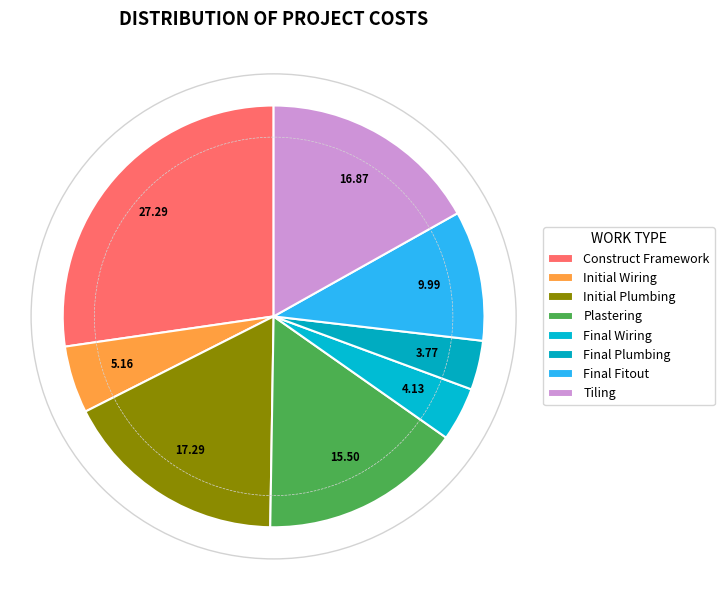

How many segments does this pie chart have?

8